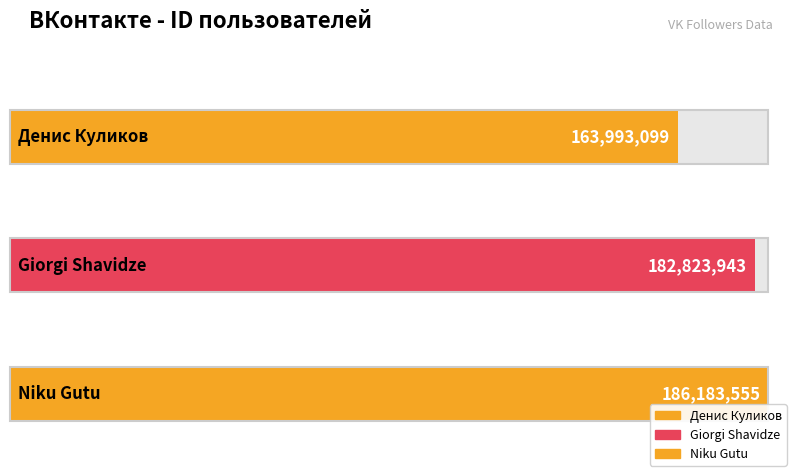

What is the average value?

177666866